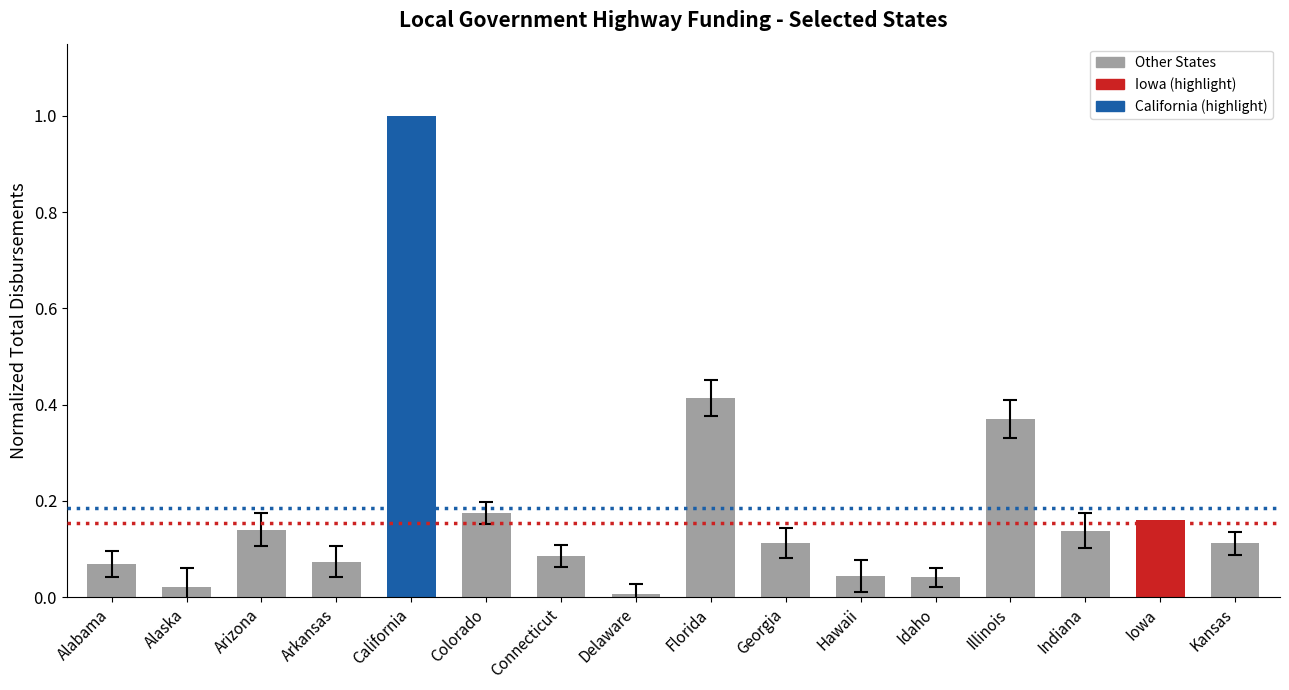

What is the label of the 12th bar from the left?

Idaho